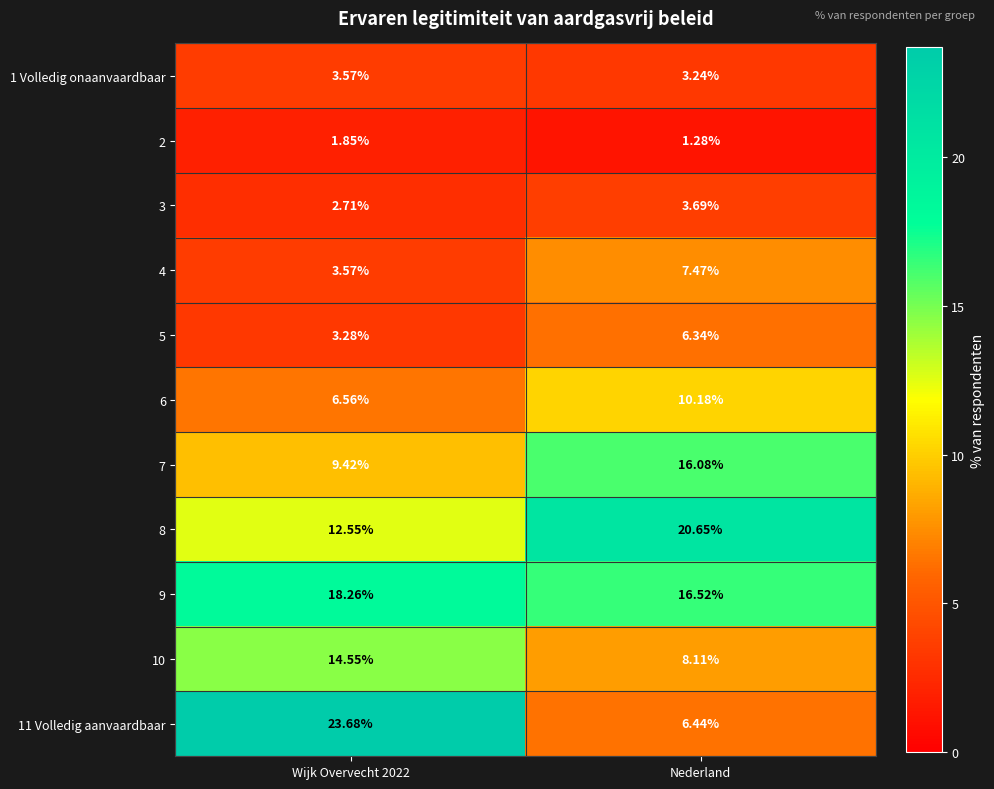

What is the spread (max minus min) of values at Nederland?

19.4